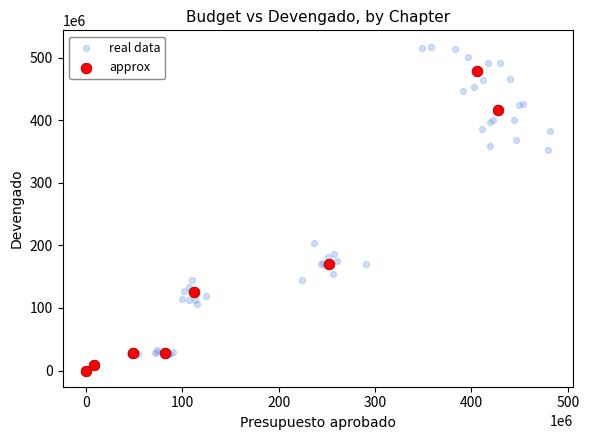

Which series has the largest Y range (max minus min)?

real data